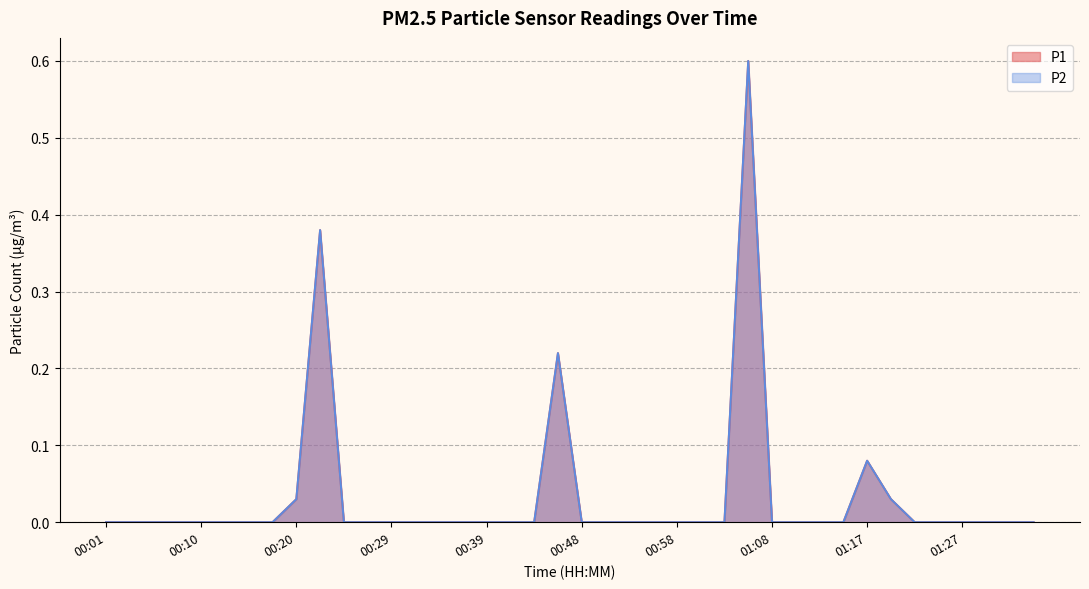

True or false: P2 and P1 cross at least once.

False